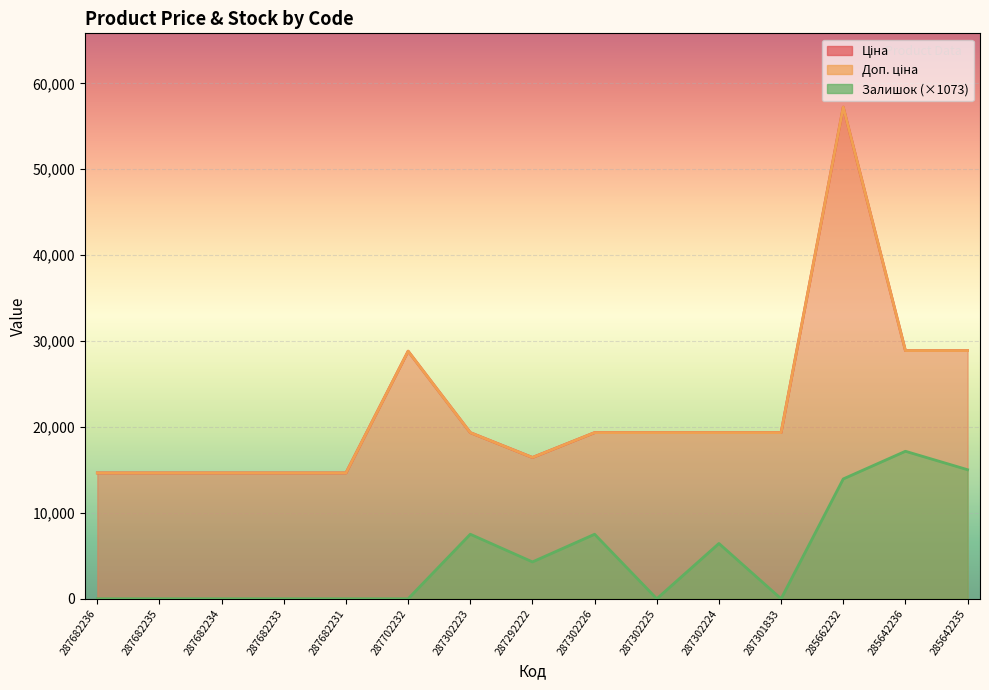

Which has a higher value, 287682233 or 287682234?

287682233